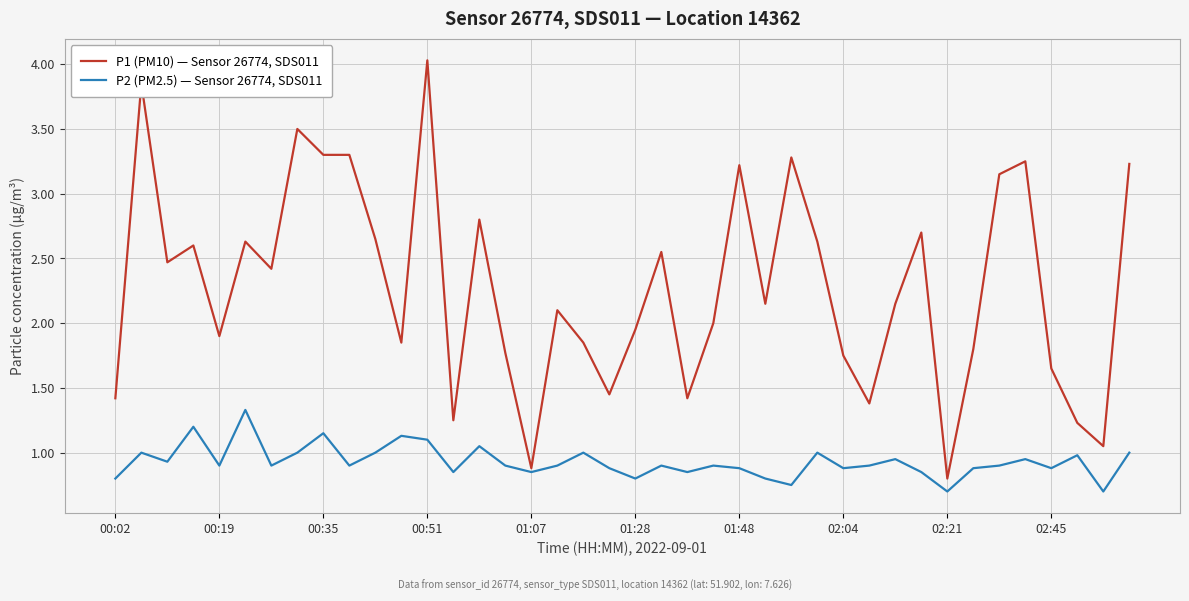

What is the greatest value displayed?

4.0